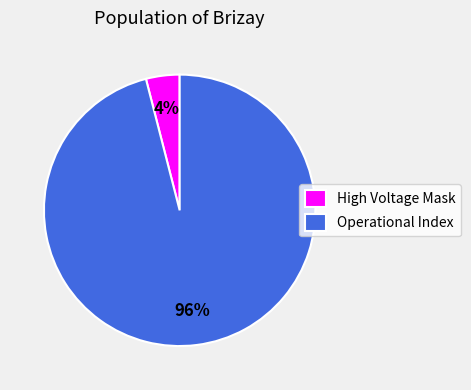

What is the ratio of the value at Operational Index to the value at High Voltage Mask?

24.0